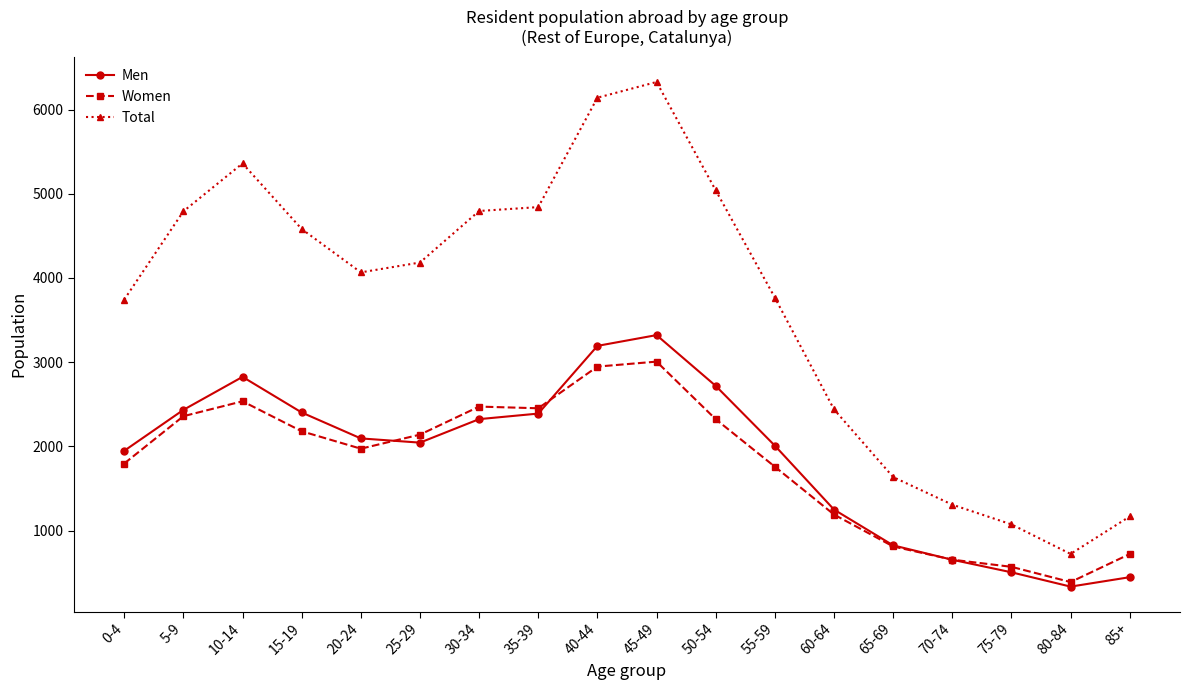

What is the difference between the highest and lowest values at 45-49?

3321